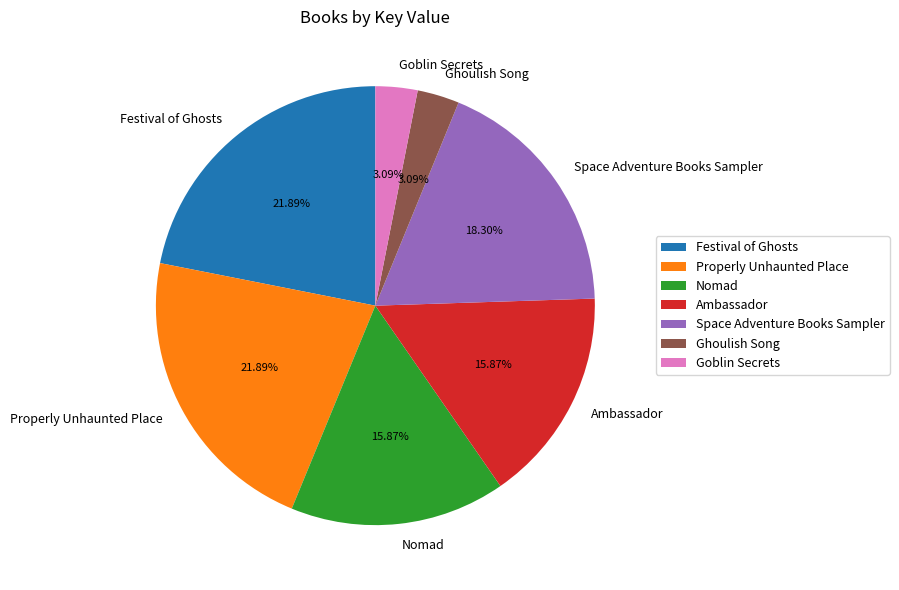

Is there a majority slice in this chart?

No